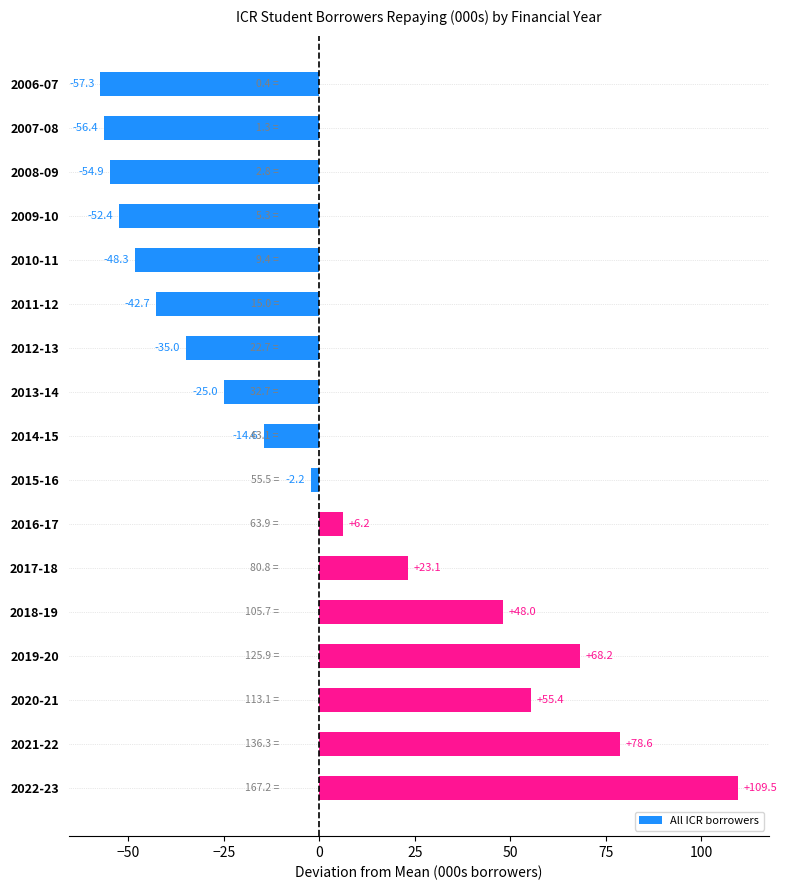

How many data points are above -14?

8